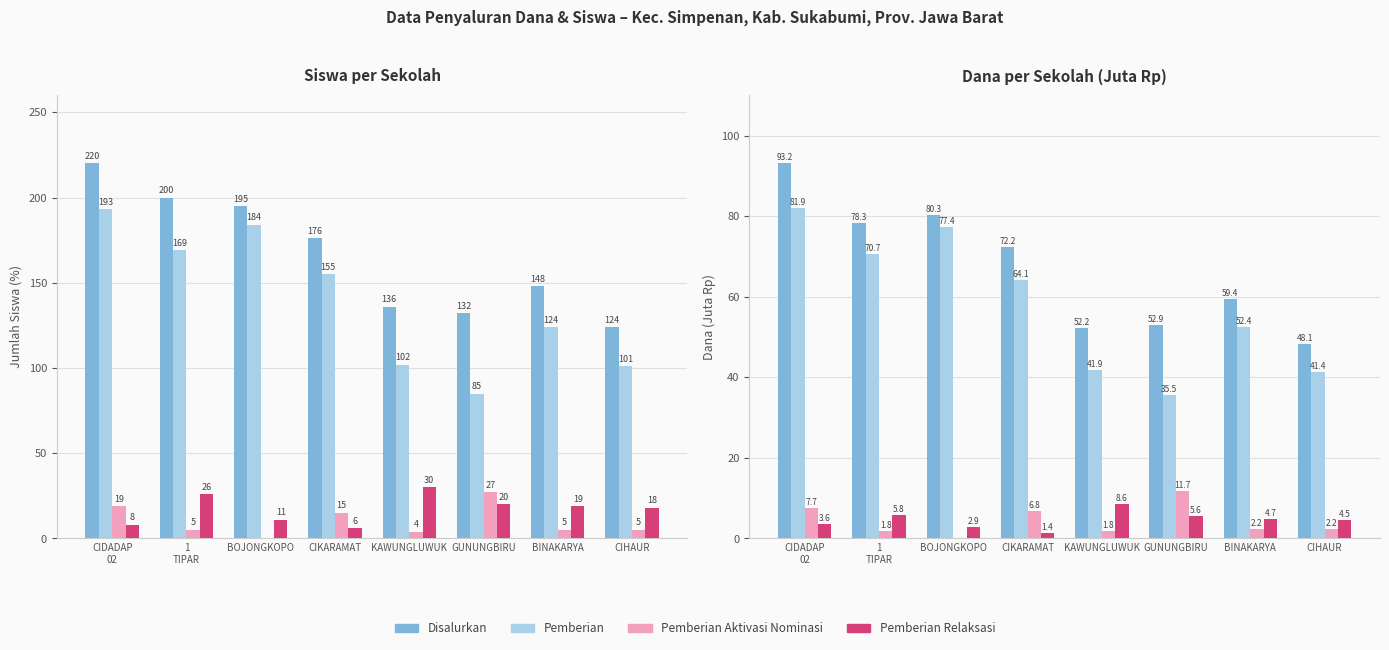

Are the bars horizontal?

No